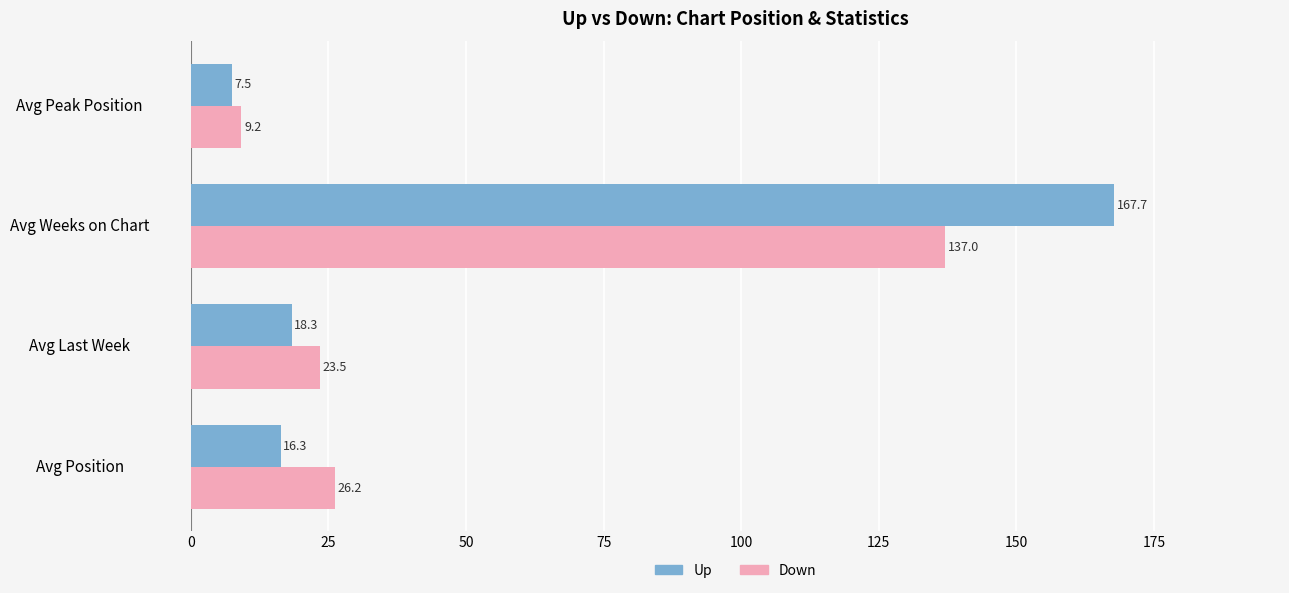

Is it true that Down equals 9.2 at Avg Peak Position?

True